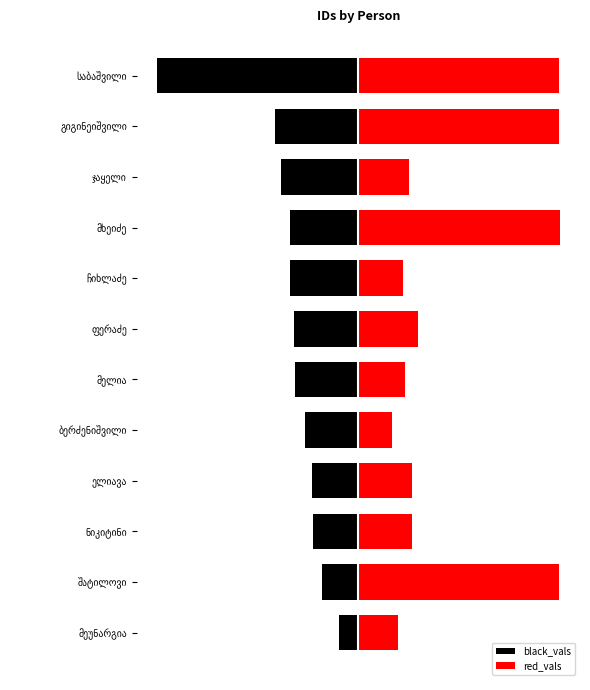

What is the minimum value shown in the chart?

-15000.0